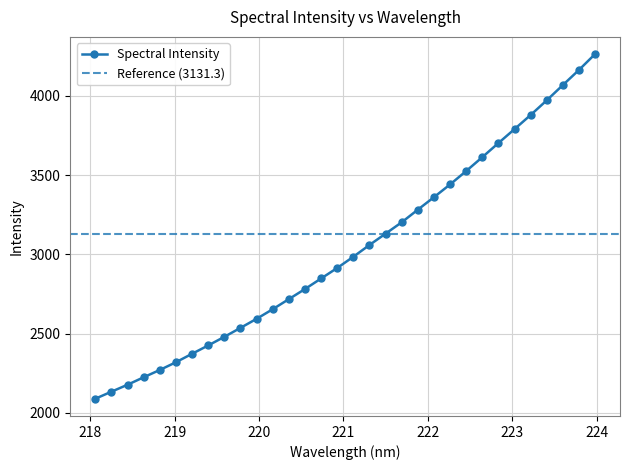

What is the label of the 25th point from the left?

222.6447